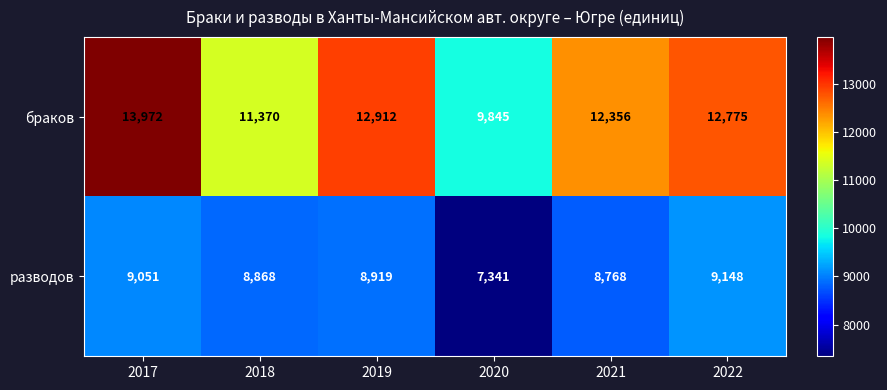

At which category is the sum across all series the highest?

2017